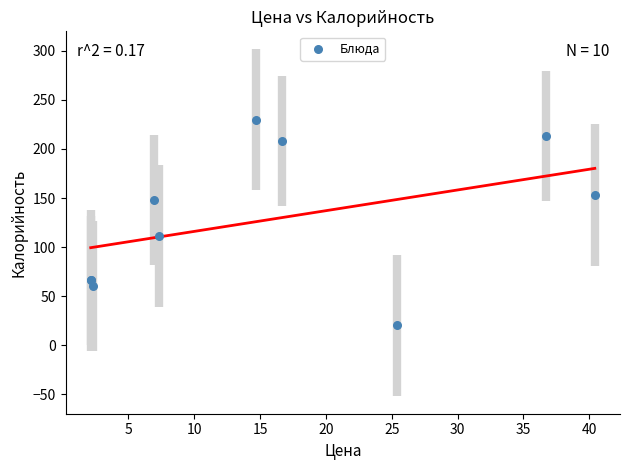

What Y value in the scatter plot is closest to 125?

111